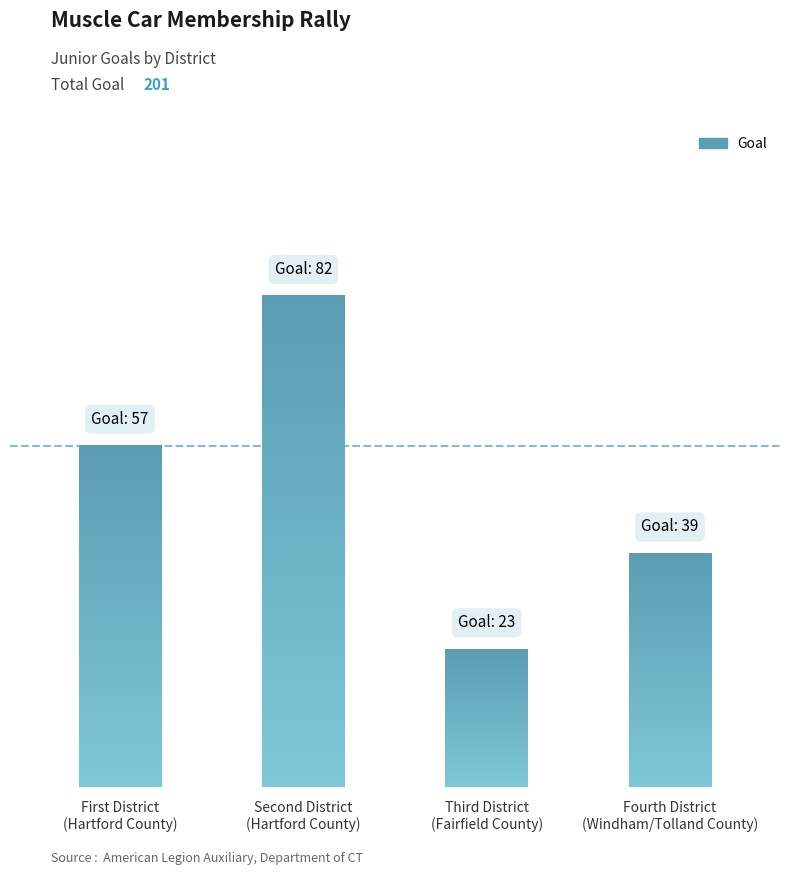

Count the number of values greater than 57.

1